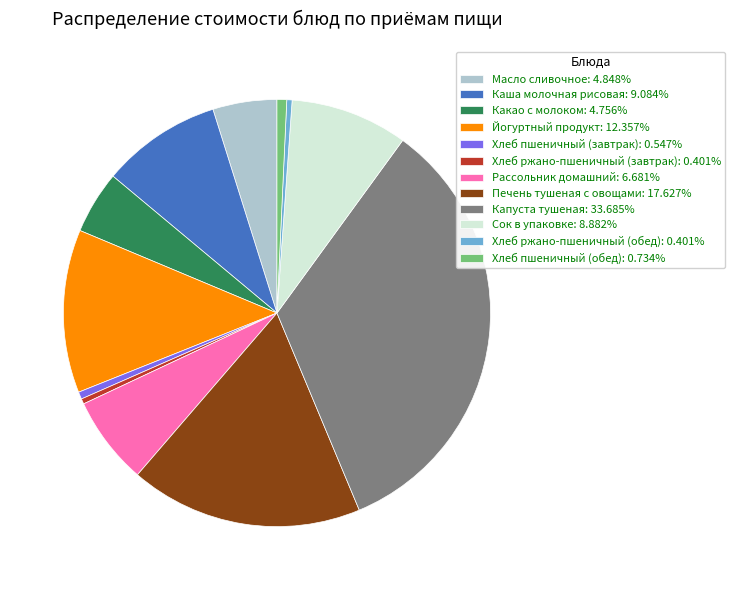

Is Хлеб пшеничный (завтрак): 0.547% the majority of the pie?

No